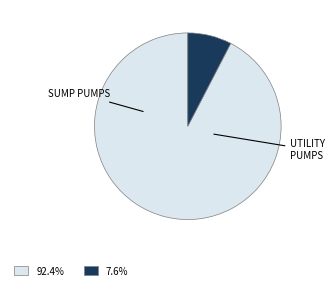

Does any single category account for the majority?

Yes